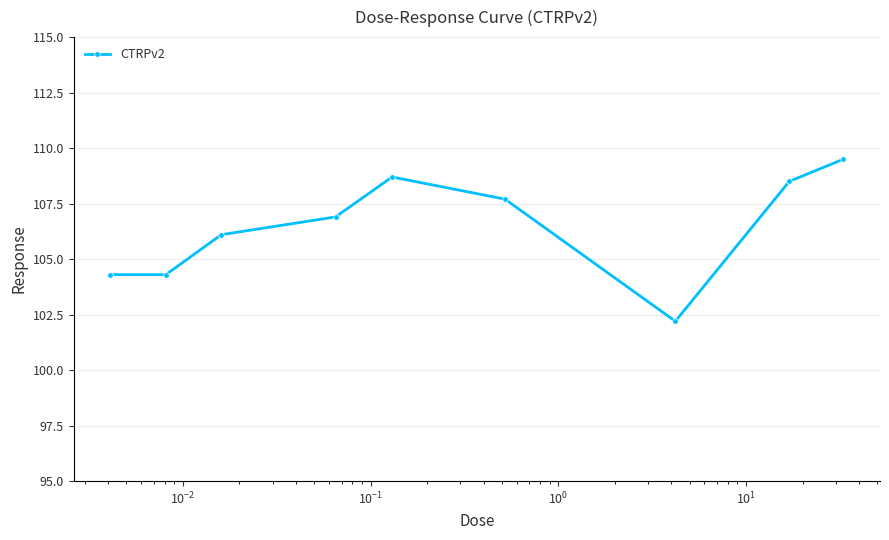

How many lines are shown in the chart?

1